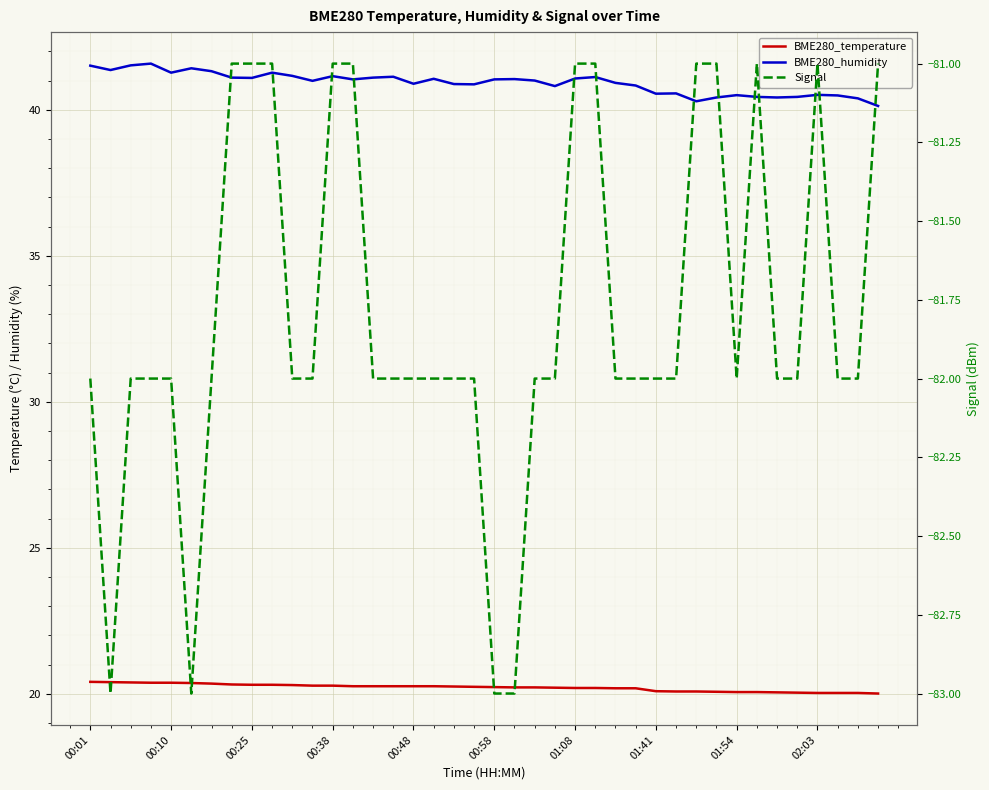

What is the approximate value of BME280_humidity at 00:10?

41.4